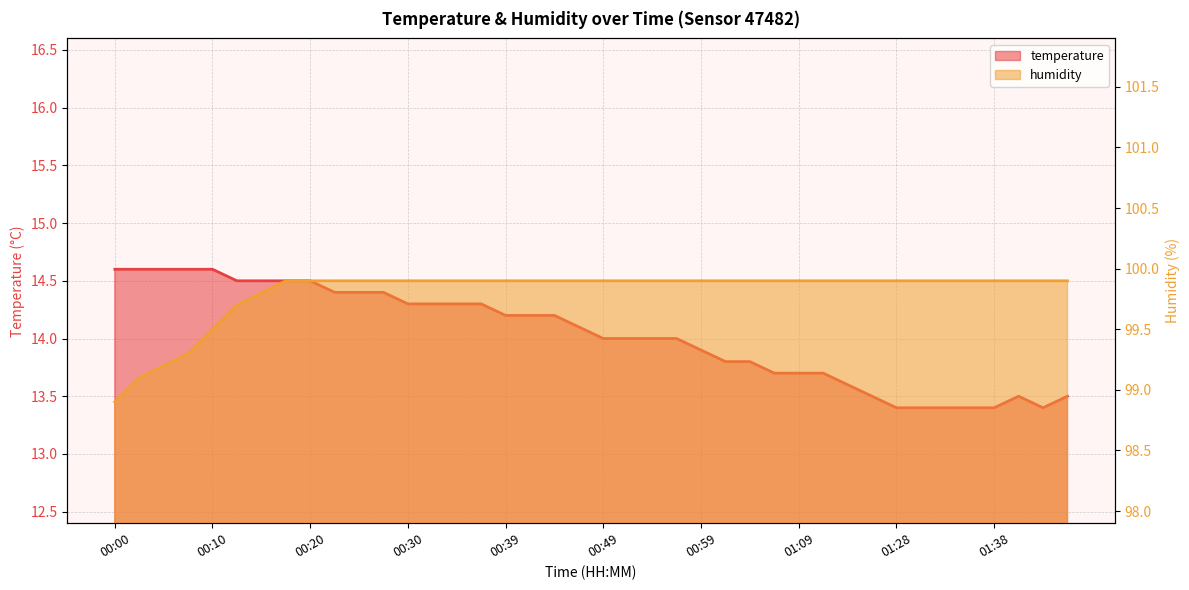

Which series changed the most between 01:31 and 01:33?

temperature